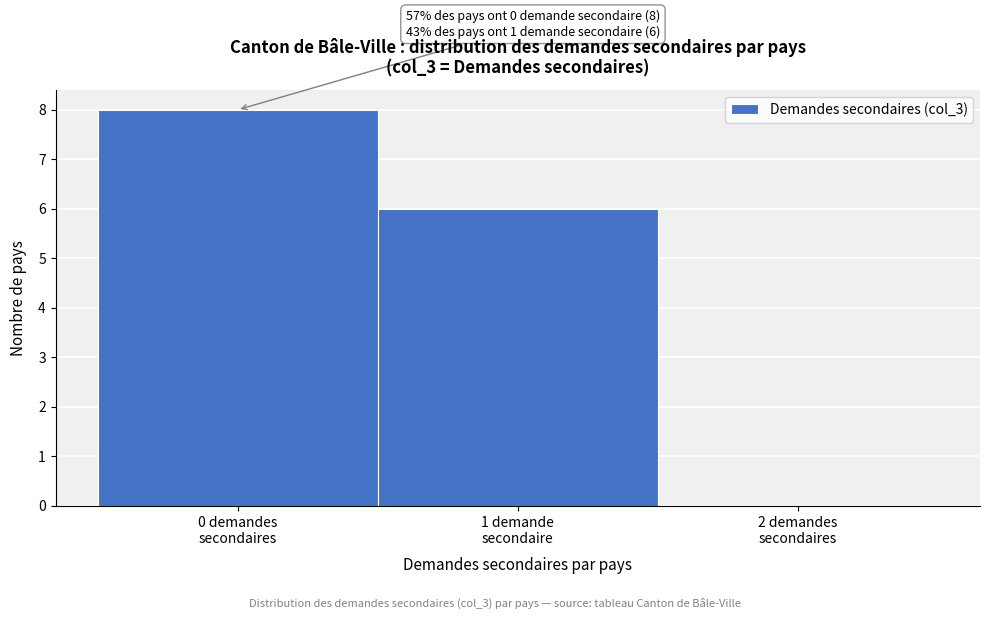

What is the maximum value shown in the chart?

8